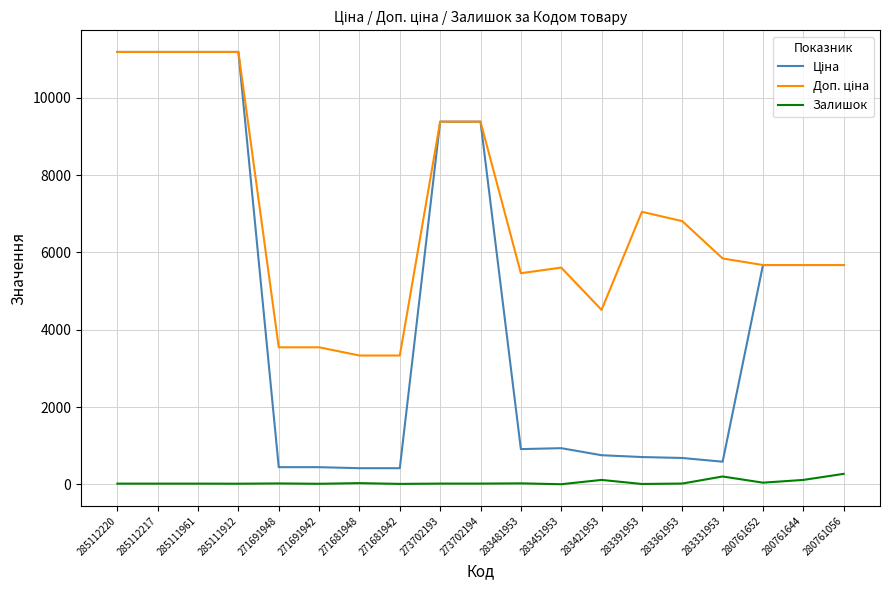

Is it true that Залишок equals 10.0 at 271681942?

True